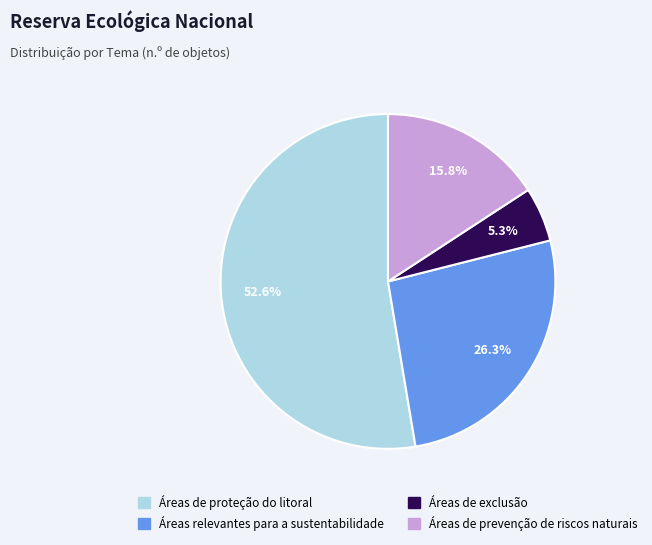

What is the smallest slice in the pie chart?

Áreas de exclusão